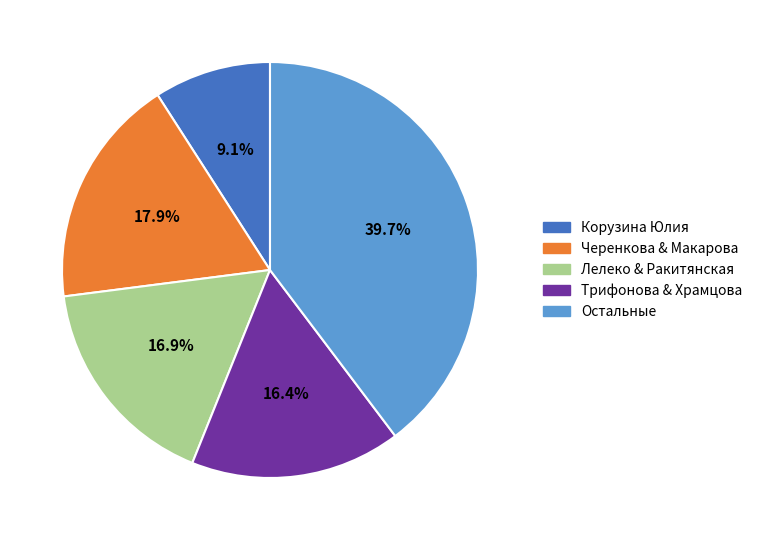

What percentage is NOT represented by Корузина Юлия?

90.9%